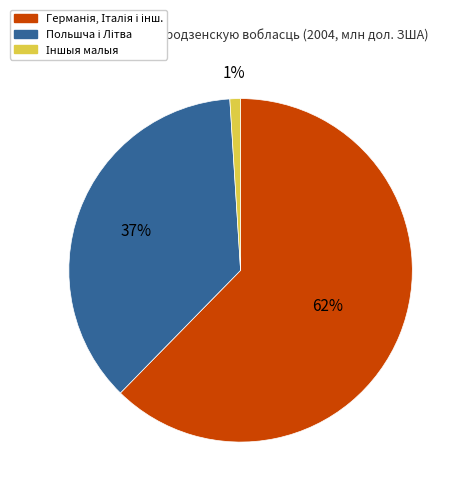

To the nearest percent, what is the average slice percentage?

33%